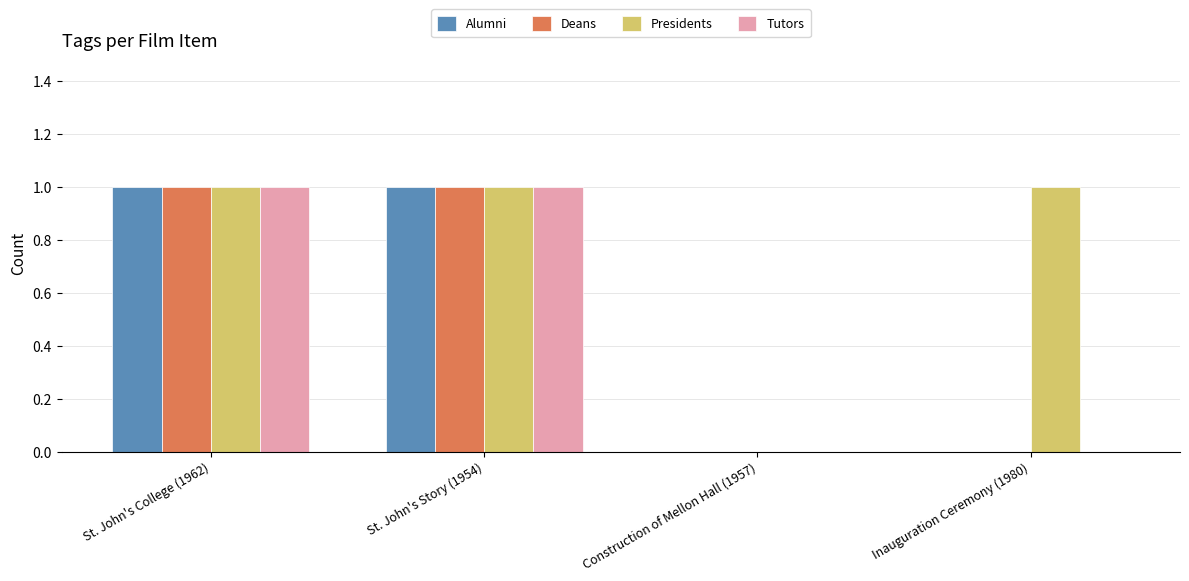

Is it true that Alumni equals 1 at St. John's Story (1954)?

True